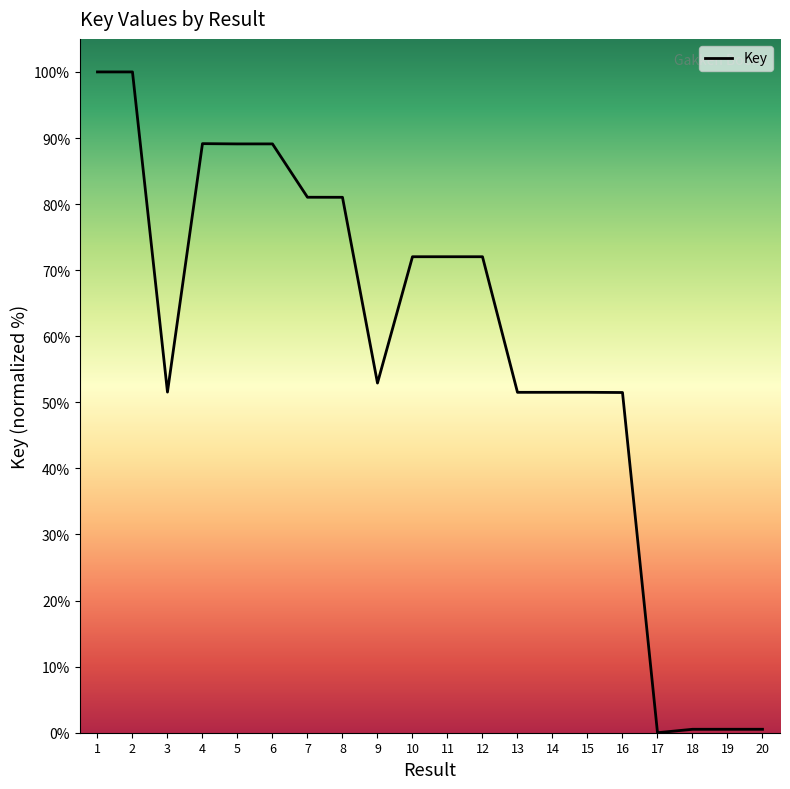

Approximately how many times larger is the value at 9 compared to 13?

1.0